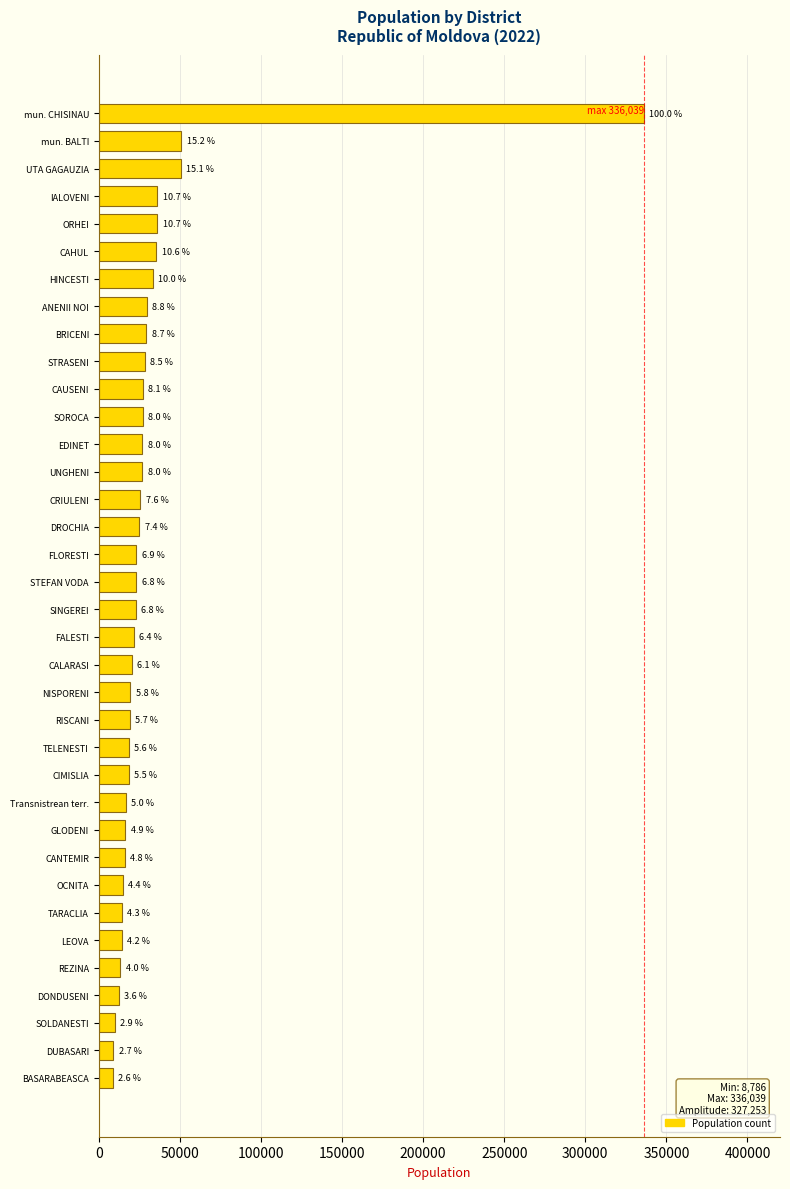

Does the chart contain any negative values?

No